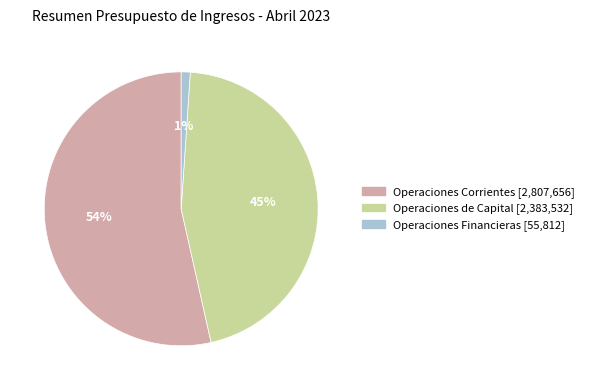

Between Operaciones de Capital and Operaciones Financieras, which is larger?

Operaciones de Capital